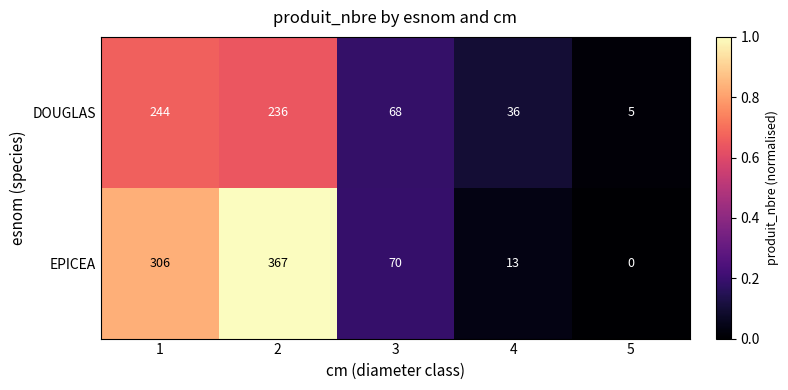

What is the maximum value shown in the chart?

367